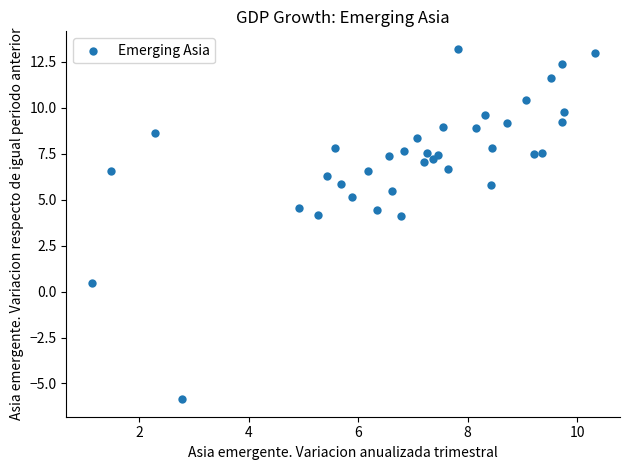

What is the range of Y values (max minus min)?

19.1